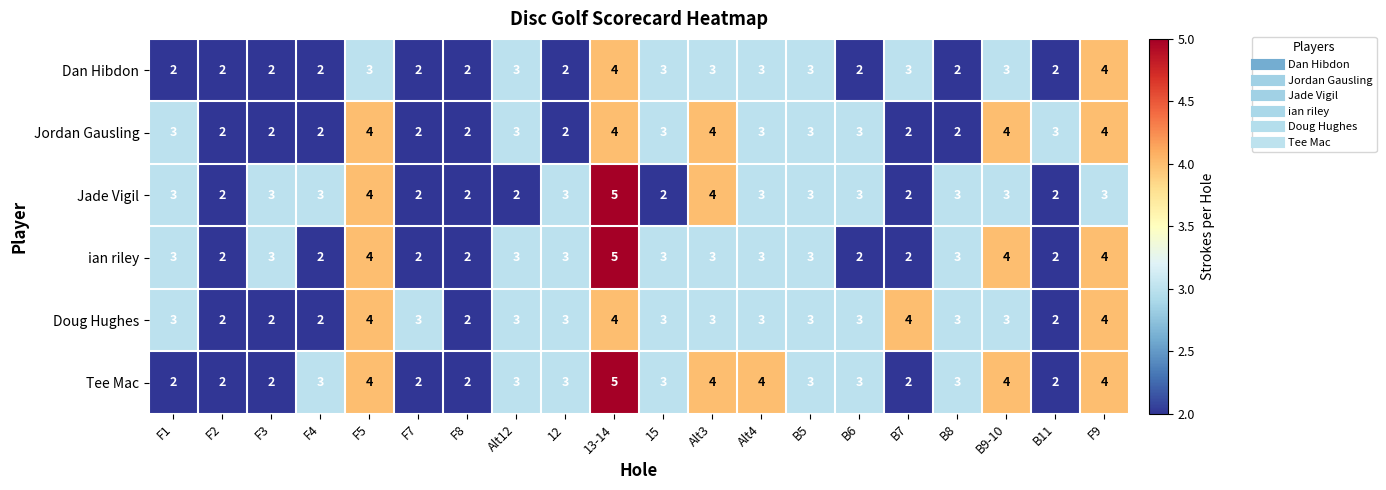

What is the sum of the ian riley values at B6 and F1?

5